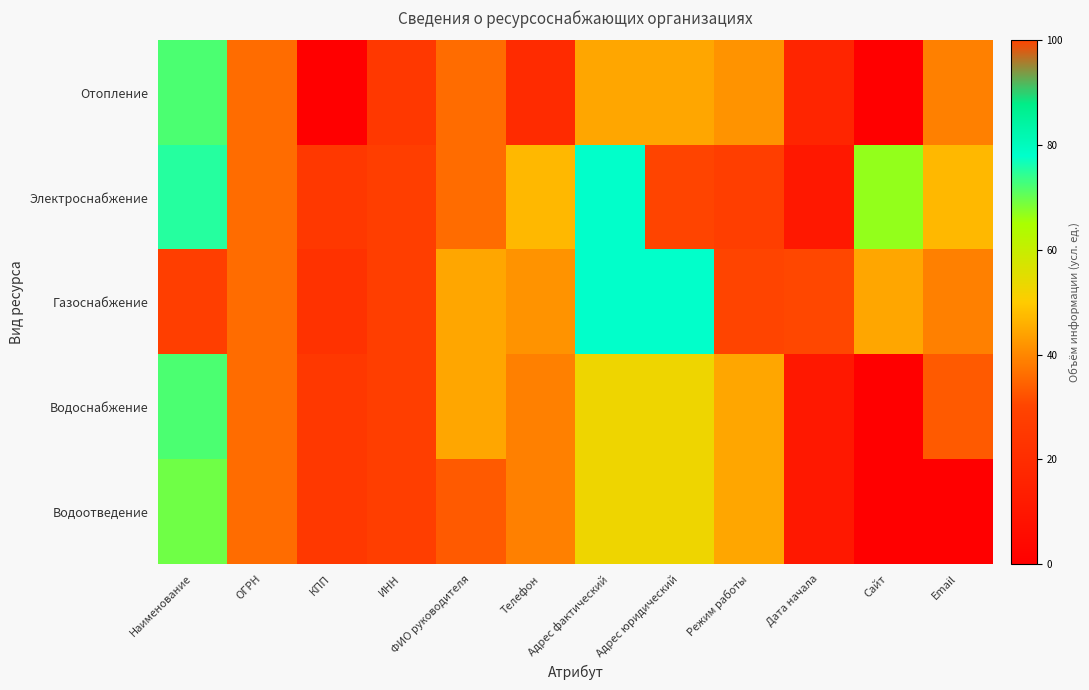

Which label corresponds to the largest value in the chart?

Адрес юридический